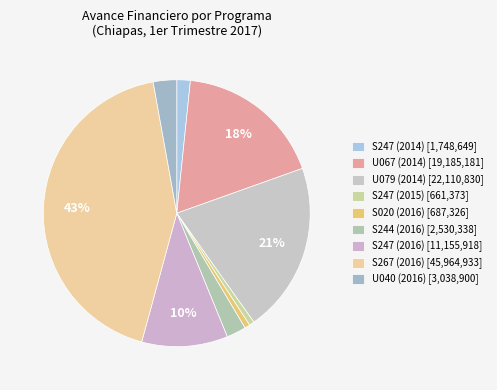

What is the change in value from S020 (2016) to S244 (2016)?

+1843011.8